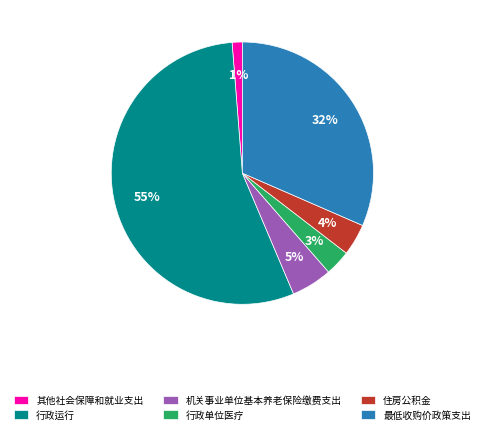

What is the ratio of the value at 最低收购价政策支出 to the value at 行政运行?

0.6